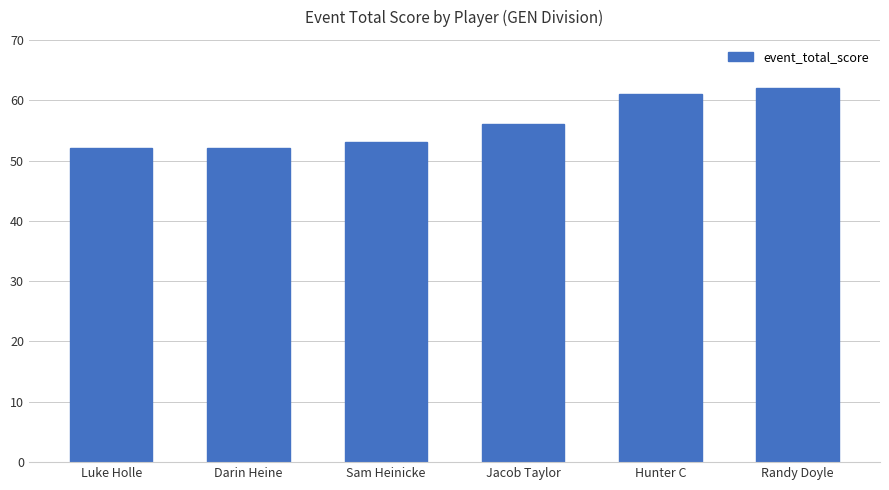

Between Darin Heine and Jacob Taylor, which is larger?

Jacob Taylor